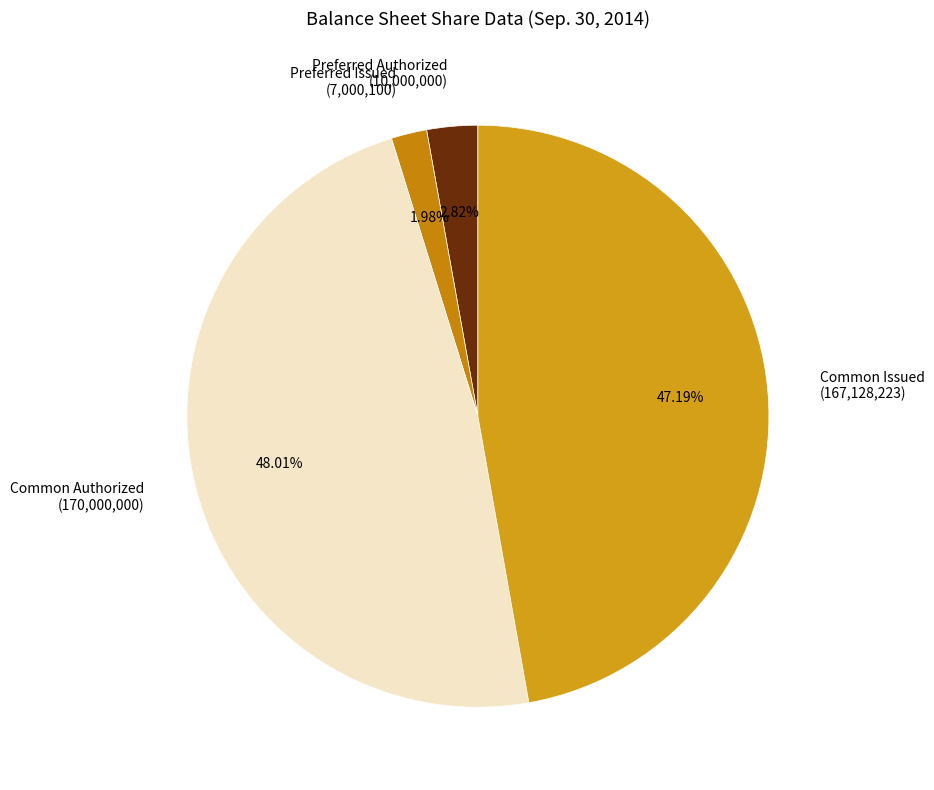

Rank the categories by value from lowest to highest.

Preferred Issued (7,000,100), Preferred Authorized (10,000,000), Common Issued (167,128,223), Common Authorized (170,000,000)